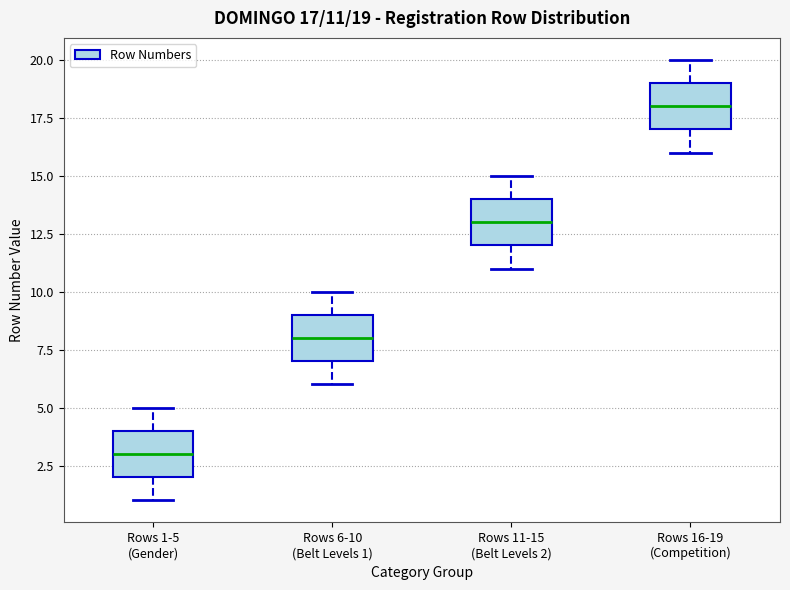

Which box's median line is the highest?

Rows 16-19 (Competition)